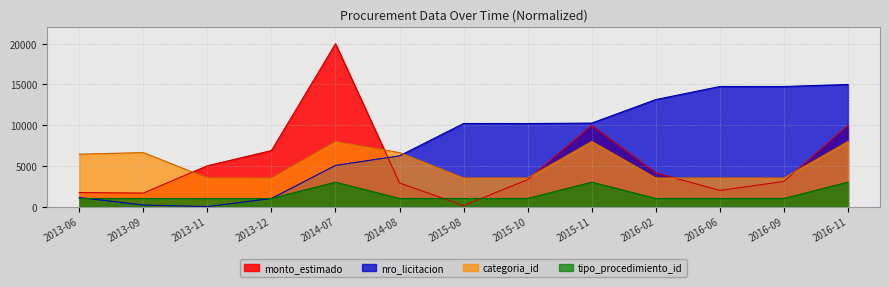

Between 2014-07 and 2015-11, which is larger?

2014-07